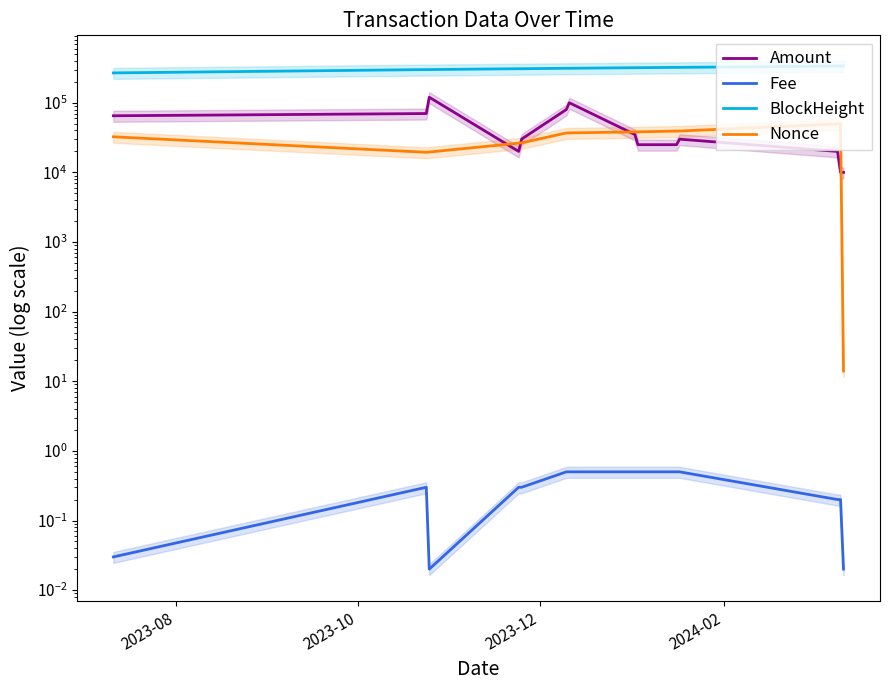

What is the sum of all BlockHeight values?

4401537.0